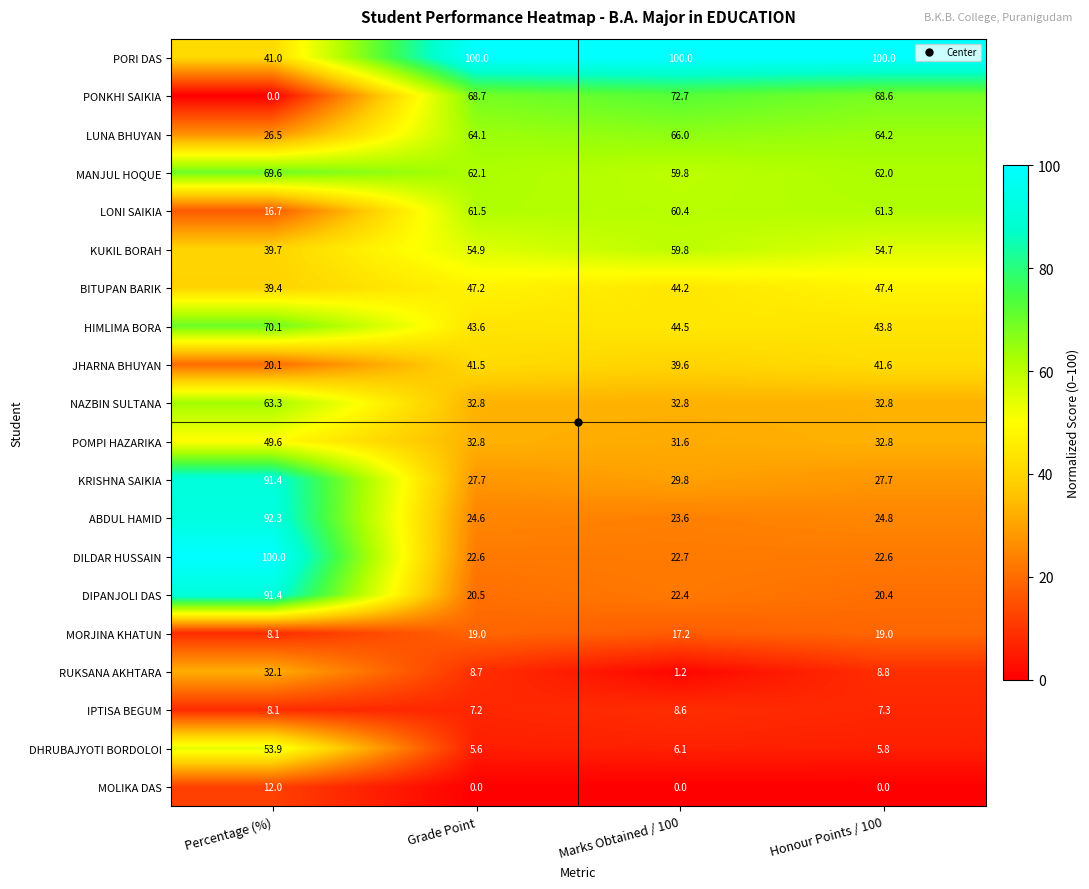

Between Percentage (%) and Grade Point, which series saw the biggest shift?

DILDAR HUSSAIN